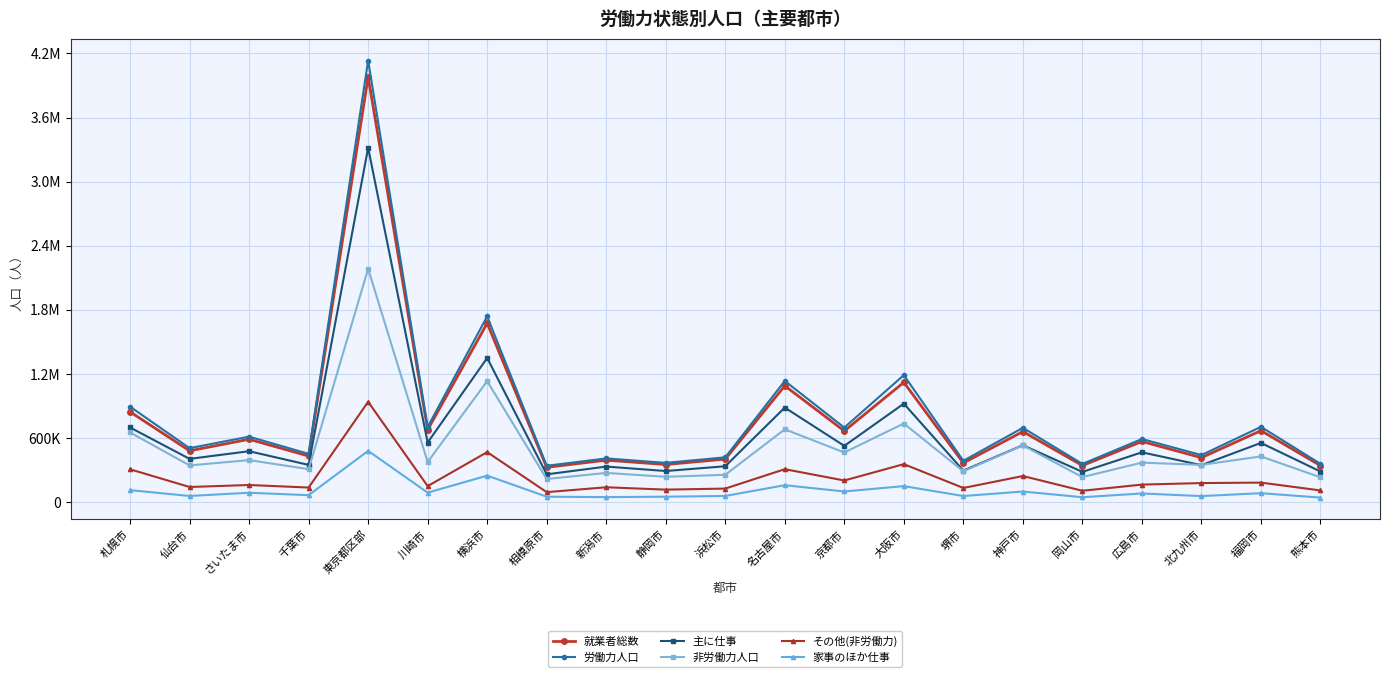

What are all the series names shown in the legend?

就業者総数, 労働力人口, 主に仕事, 非労働力人口, その他(非労働力), 家事のほか仕事